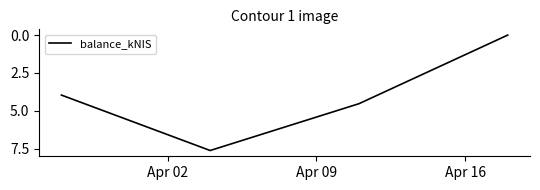

How many positive values are there?

3